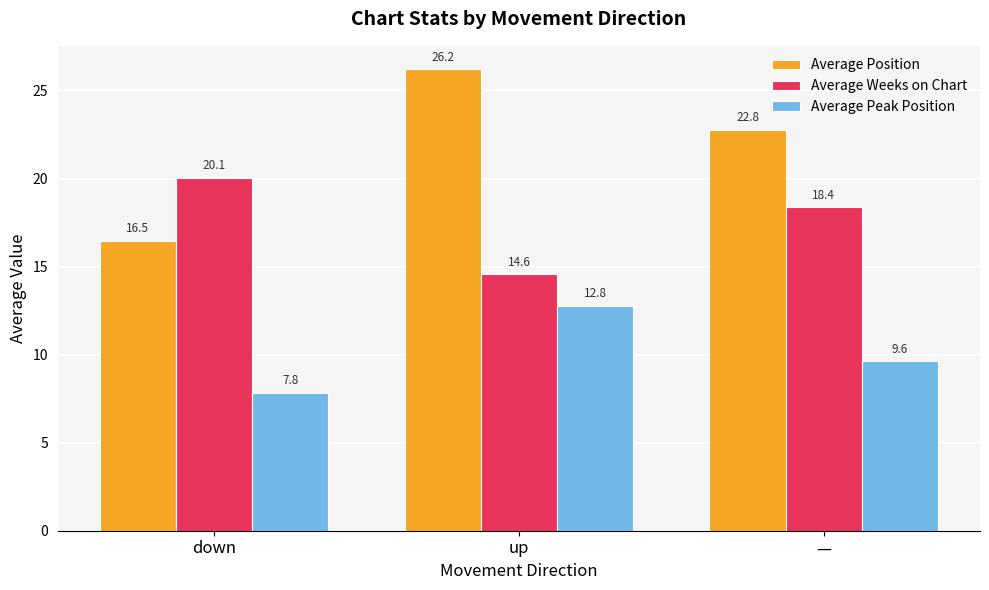

At —, list the series in order from smallest to largest.

Average Peak Position, Average Weeks on Chart, Average Position